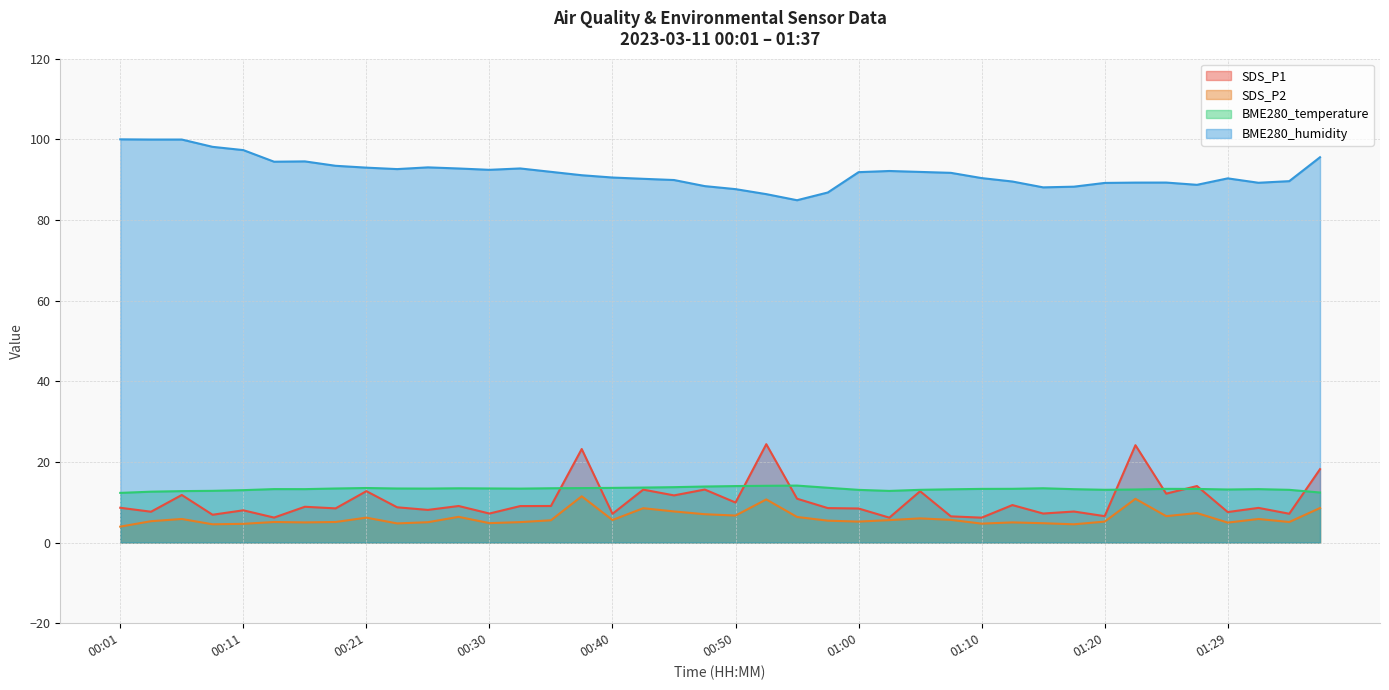

At which label does SDS_P1 reach its minimum?

01:02